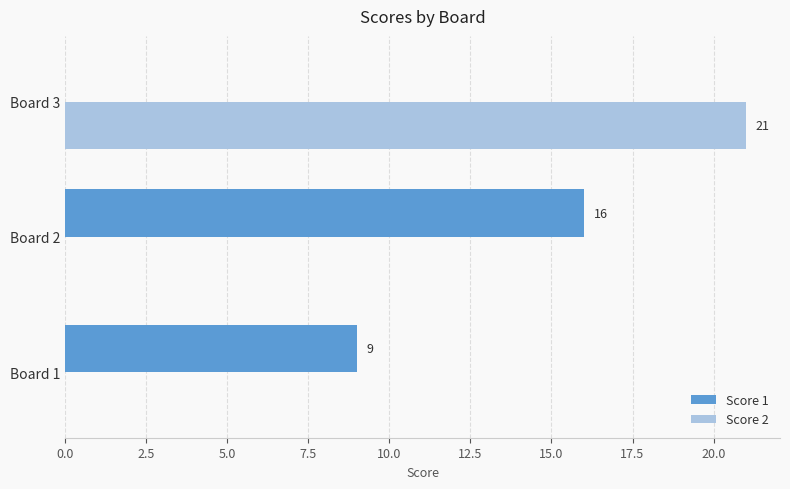

Which series changed the most between Board 1 and Board 2?

Score 1